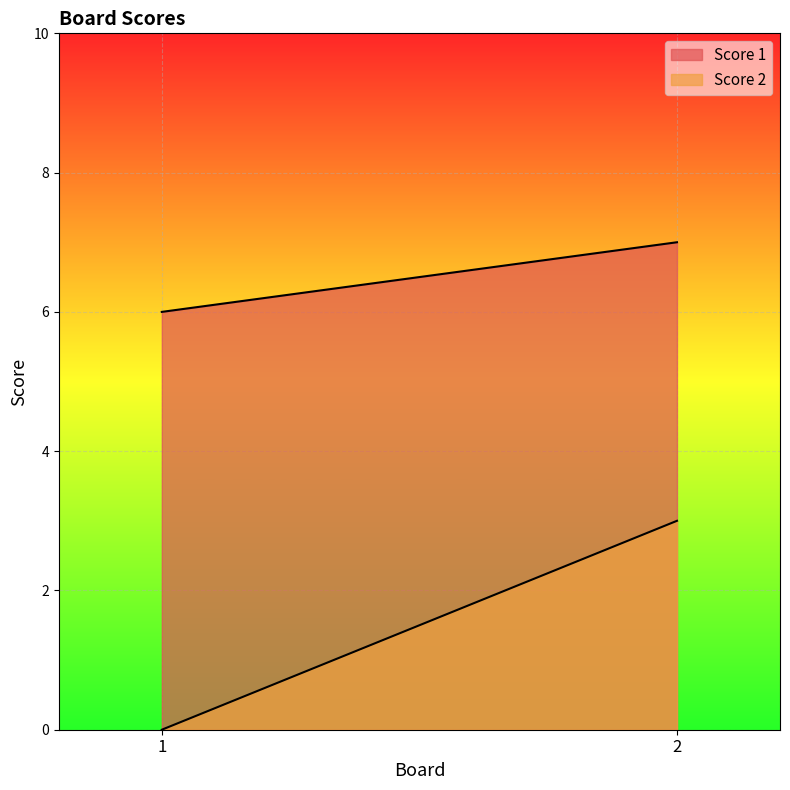

What is the maximum value shown in the chart?

7